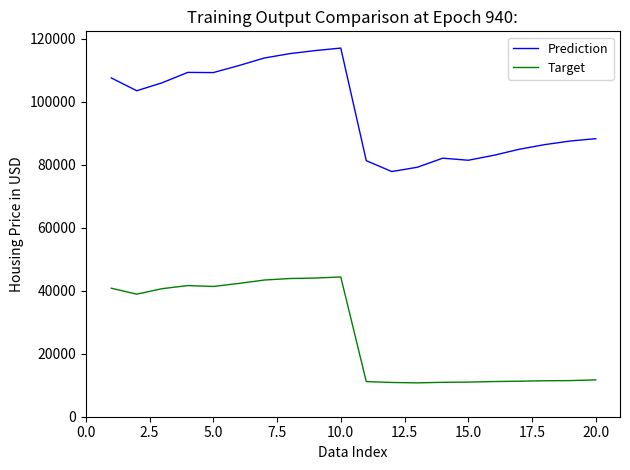

Which series has the widest spread of values?

Prediction